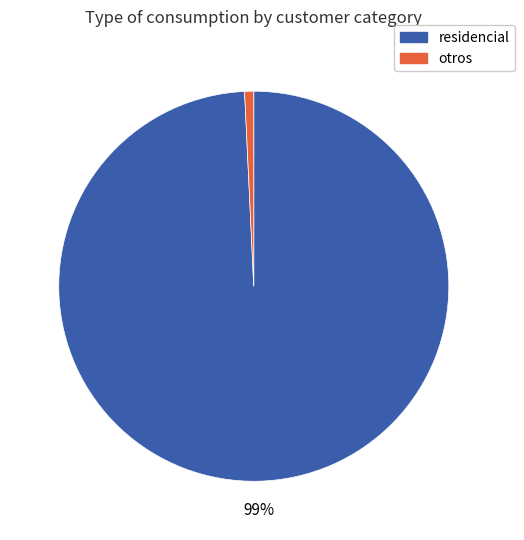

Which category has the smallest portion of the pie?

otros